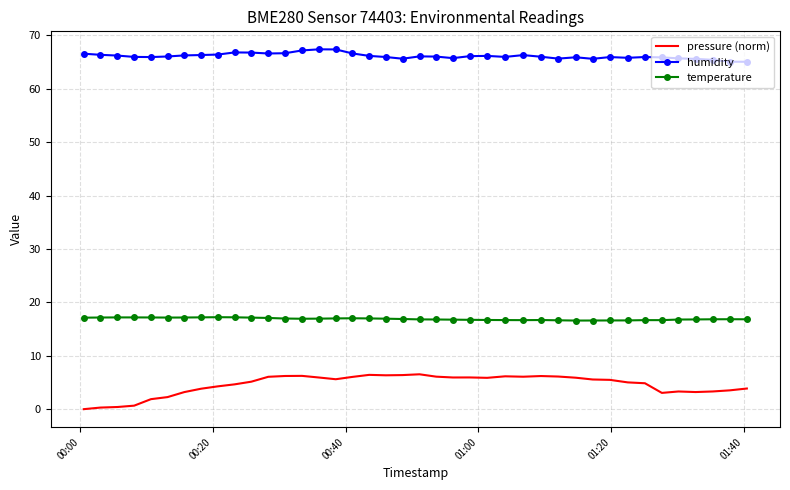

Count the number of data series in this chart.

3